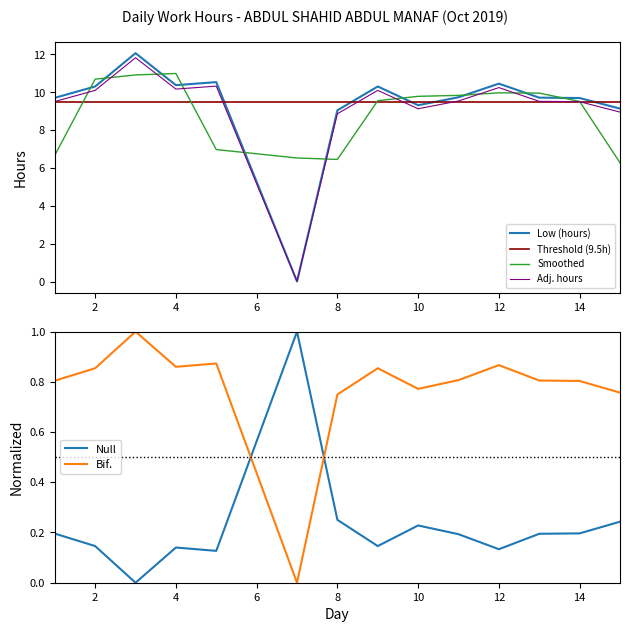

Count the values in the range 0 to 1.

14